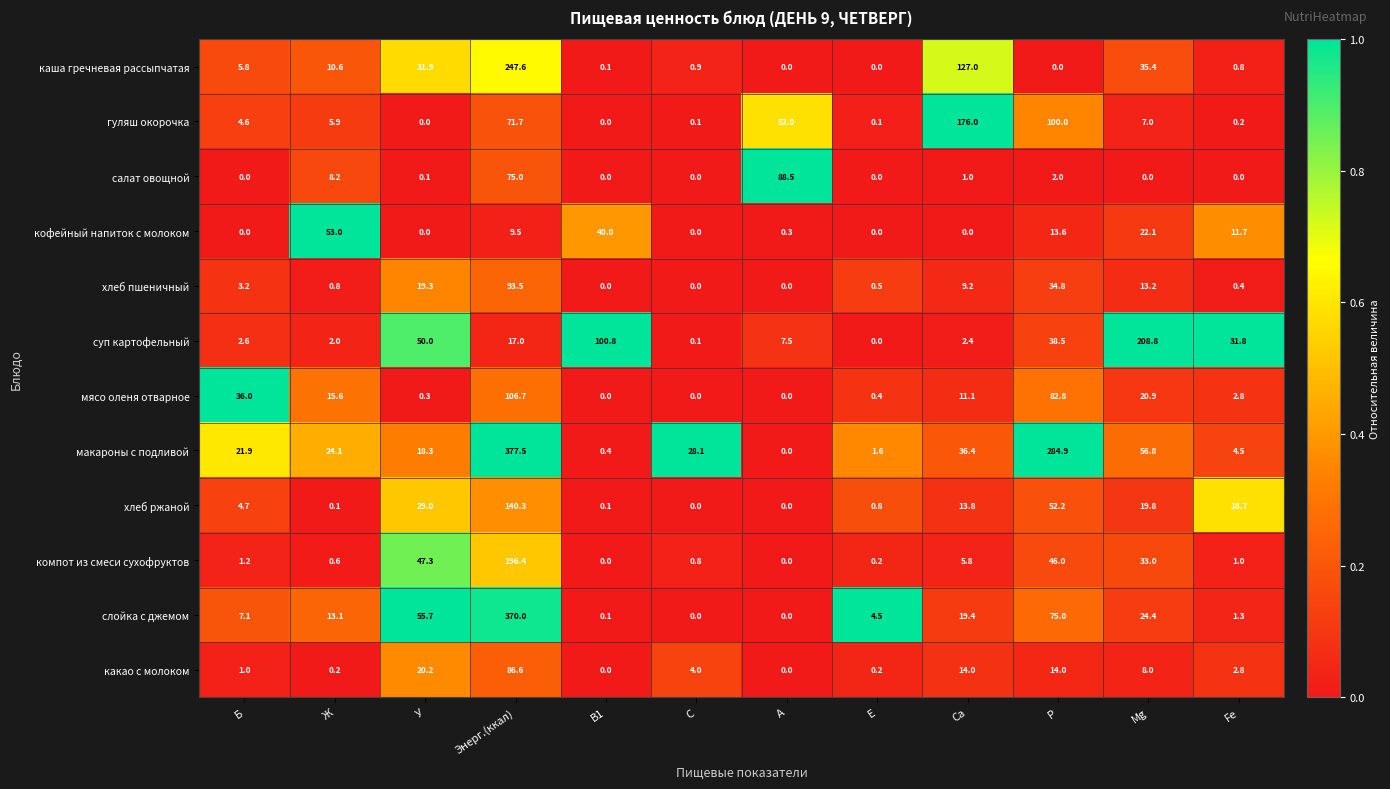

Is the value of салат овощной at Энерг.(ккал) greater than the value of какао с молоком at Ж?

Yes